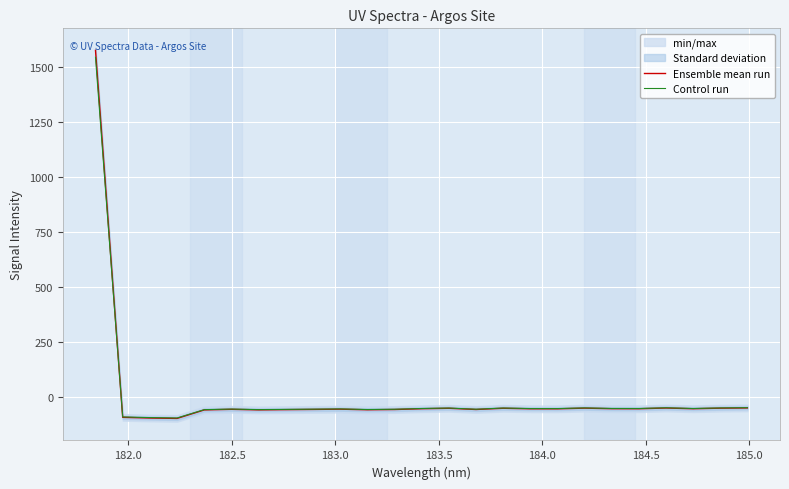

What is the lowest value of the Control run series?

-97.6